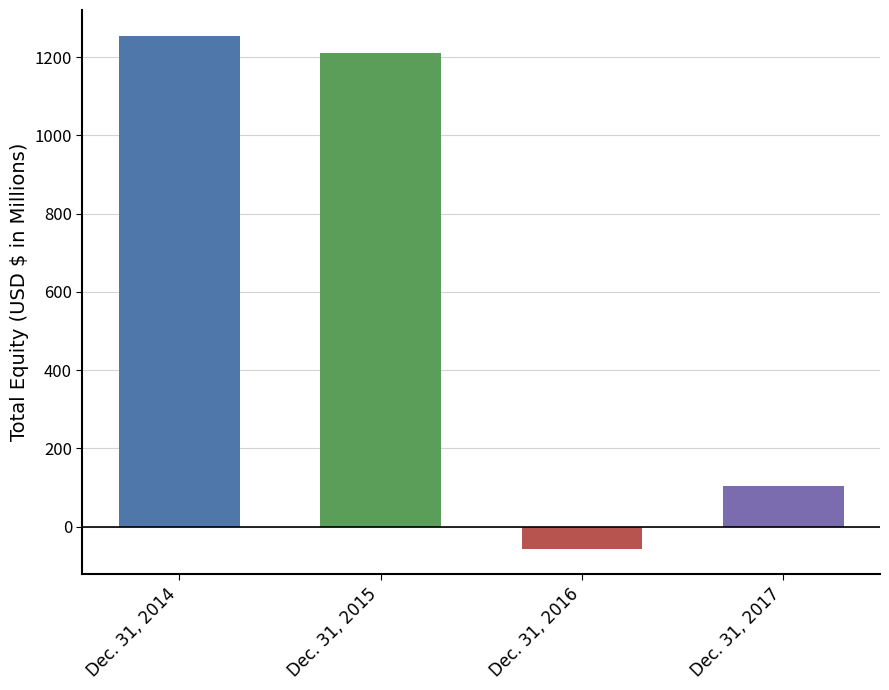

What is the value of the 4th bar from the left?

103.6